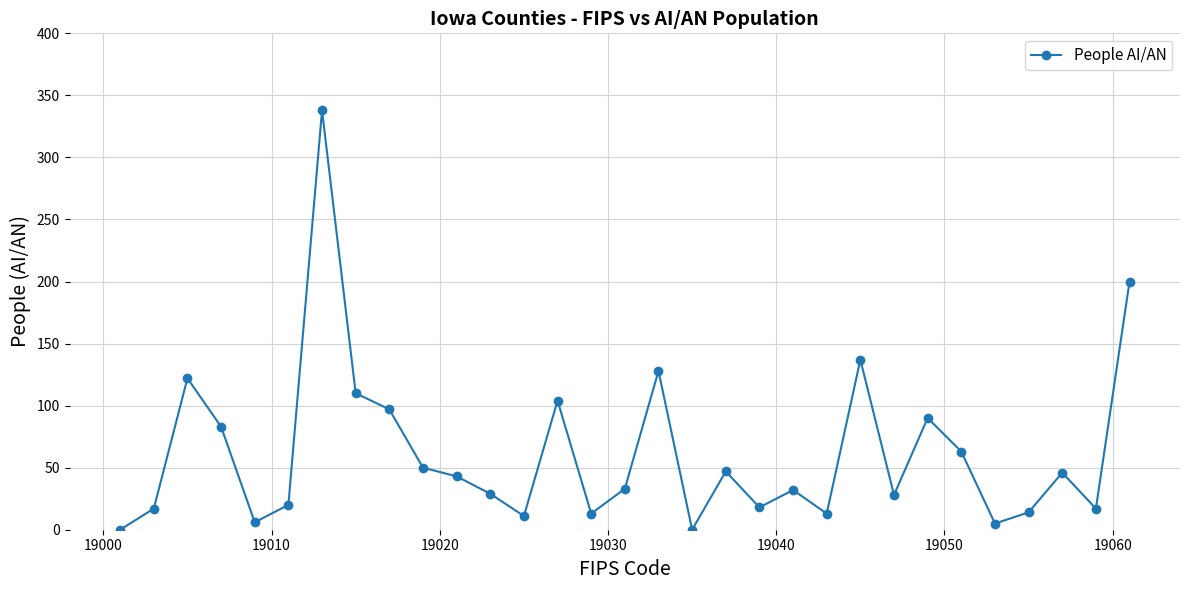

What is the maximum value shown in the chart?

338